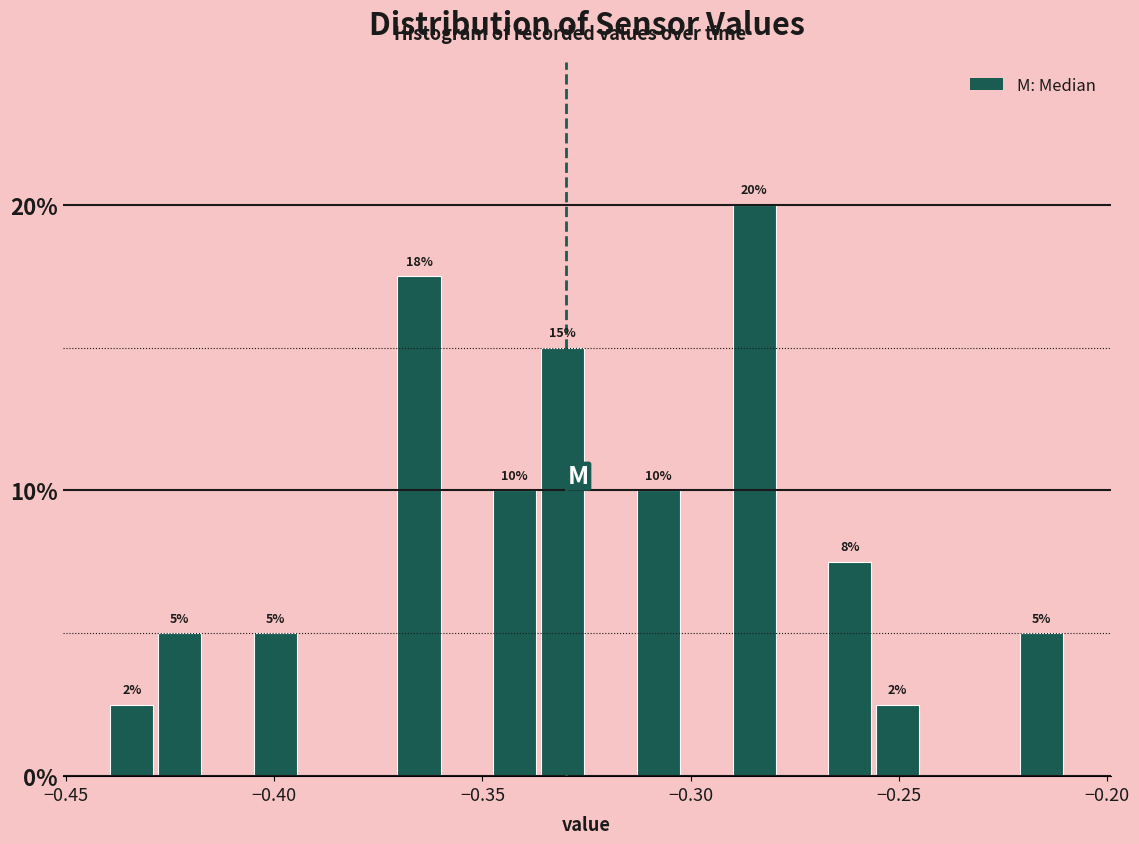

Read against the x-axis, roughly where is the centre of the tallest bar?

-0.285